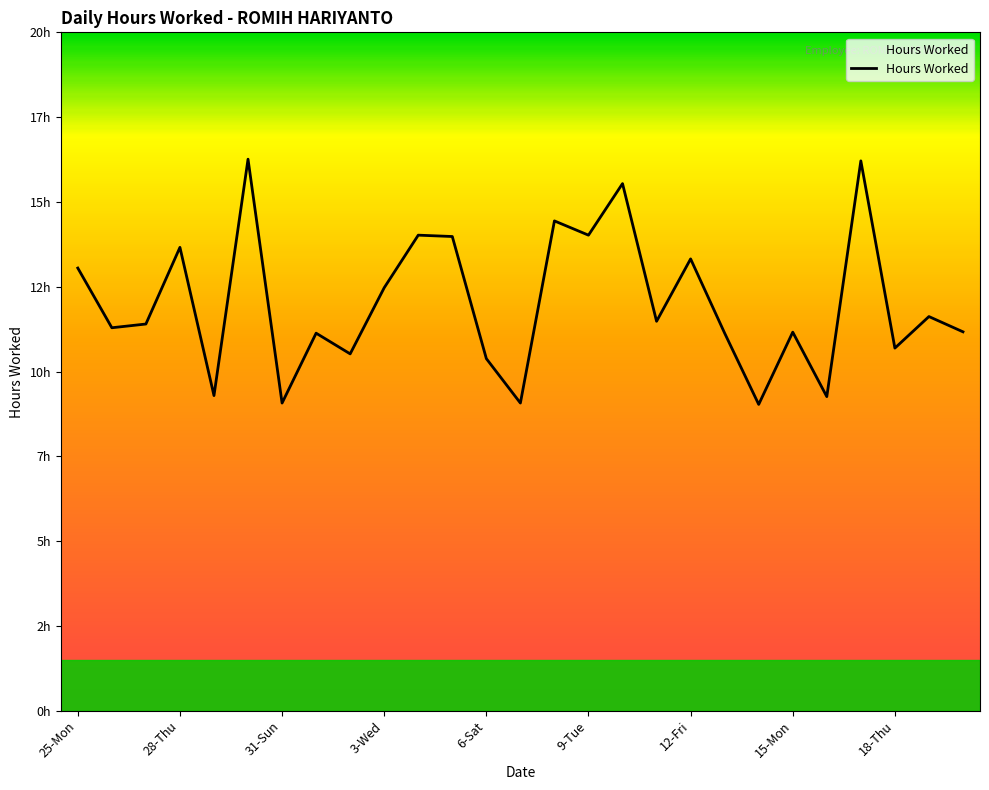

Is this an area chart (filled region under the line)?

Yes